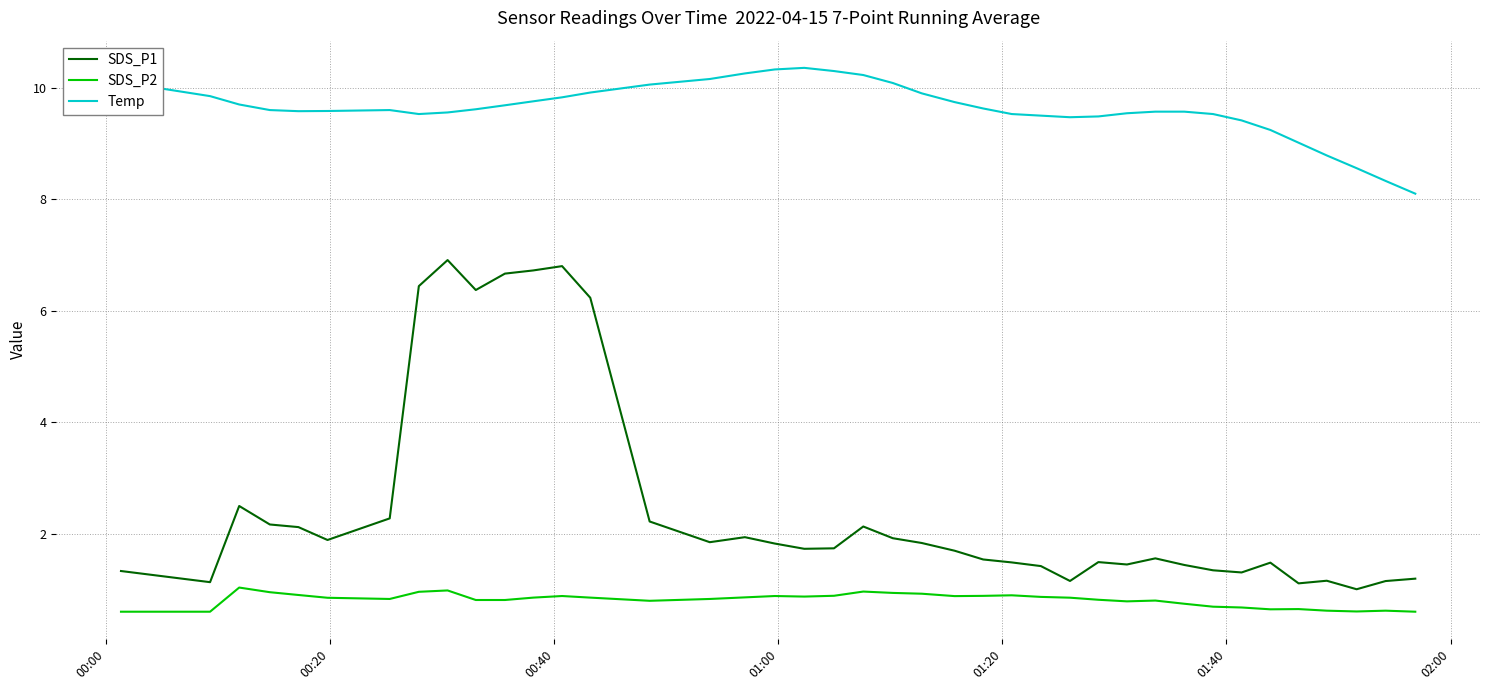

Which series has the largest range (max minus min)?

SDS_P1